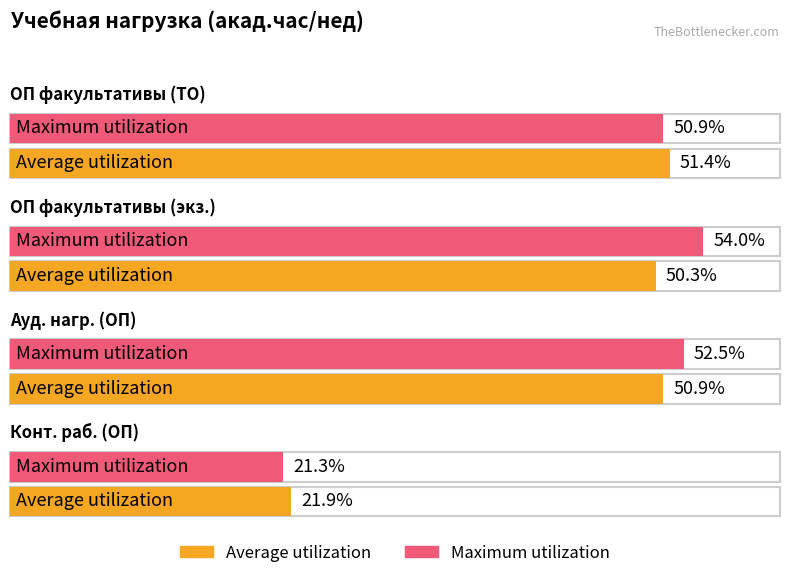

Between ОП факультативы (ТО) and ОП факультативы (экз.), which series saw the biggest shift?

Maximum utilization